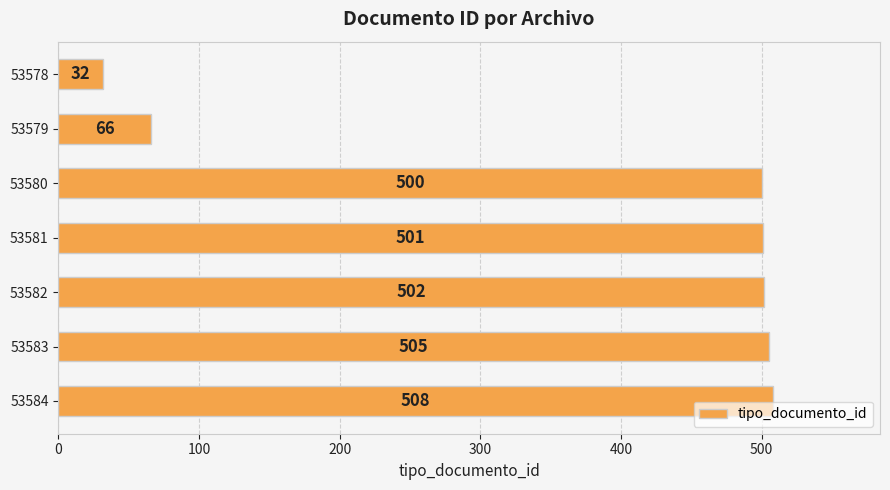

Between 53580 and 53582, which is larger?

53582